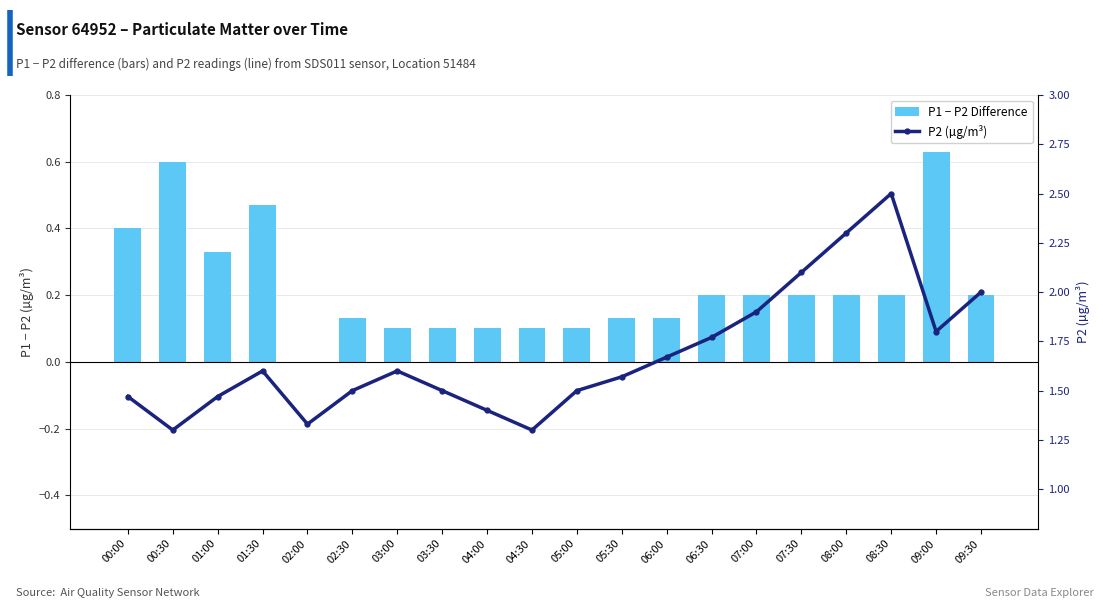

At which category is the sum across all series the highest?

08:30